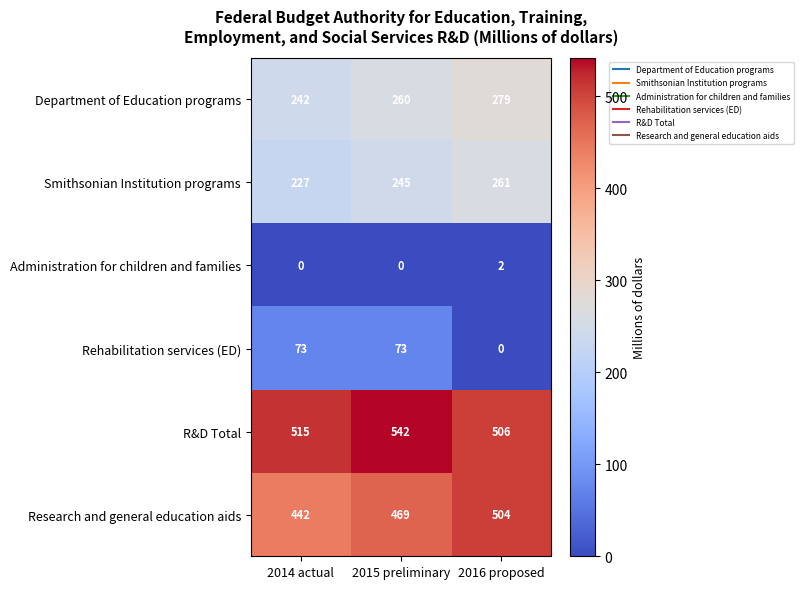

What is the difference between the maximum and minimum values in the Department of Education programs series?

37